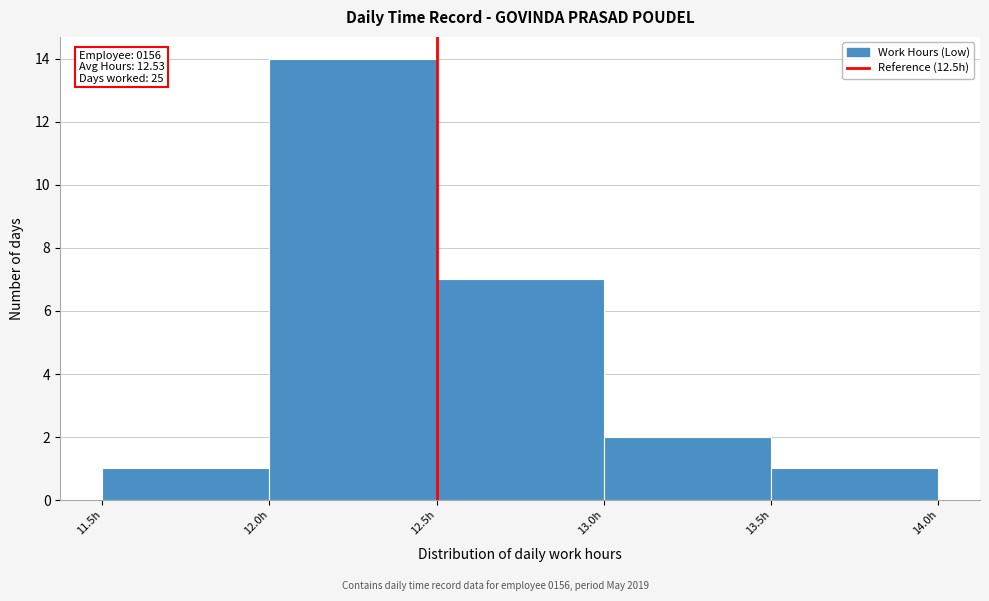

Which range on the x-axis has the tallest bar?

12.0 to 12.5